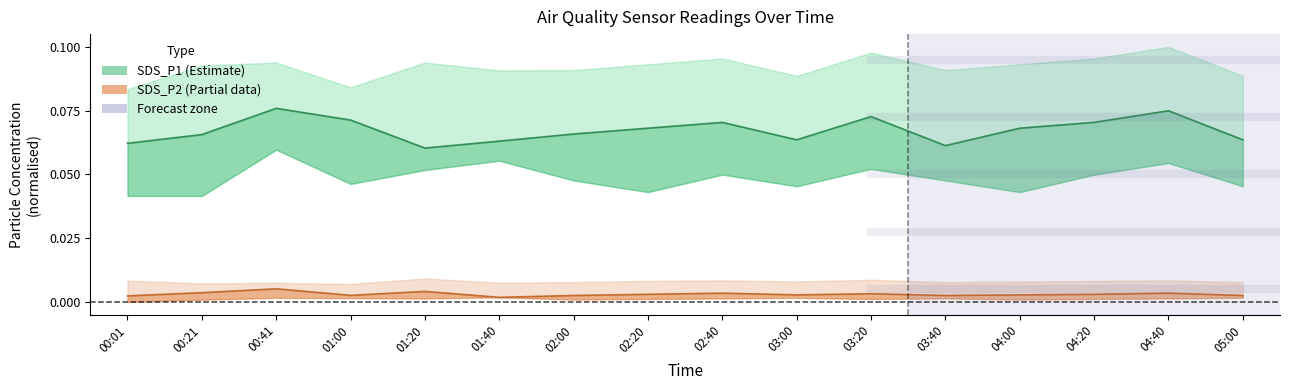

Which series changed the most between 01:20 and 04:40?

SDS_P1 mid